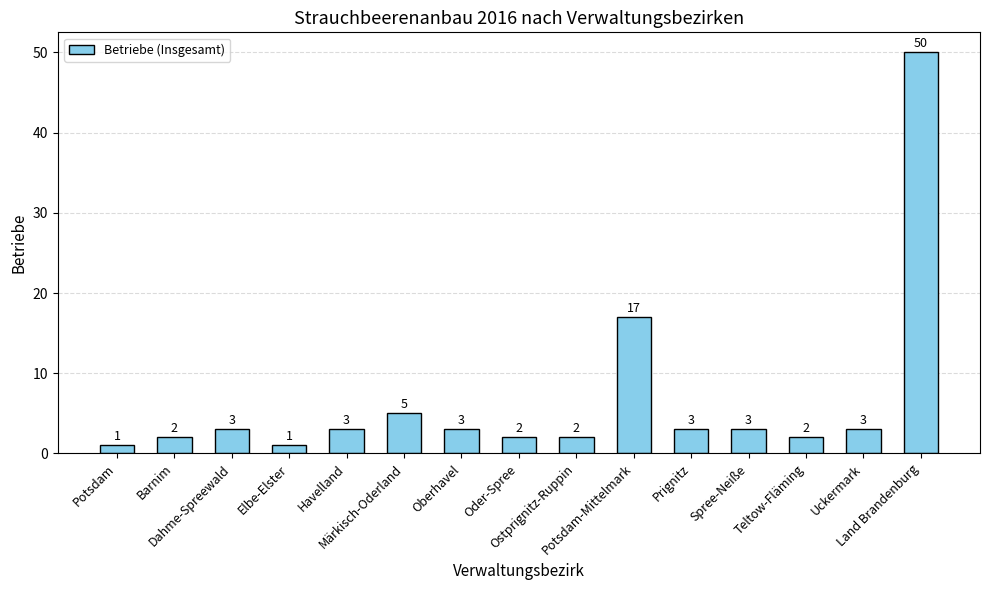

What is the change in value from Teltow-Fläming to Uckermark?

+1